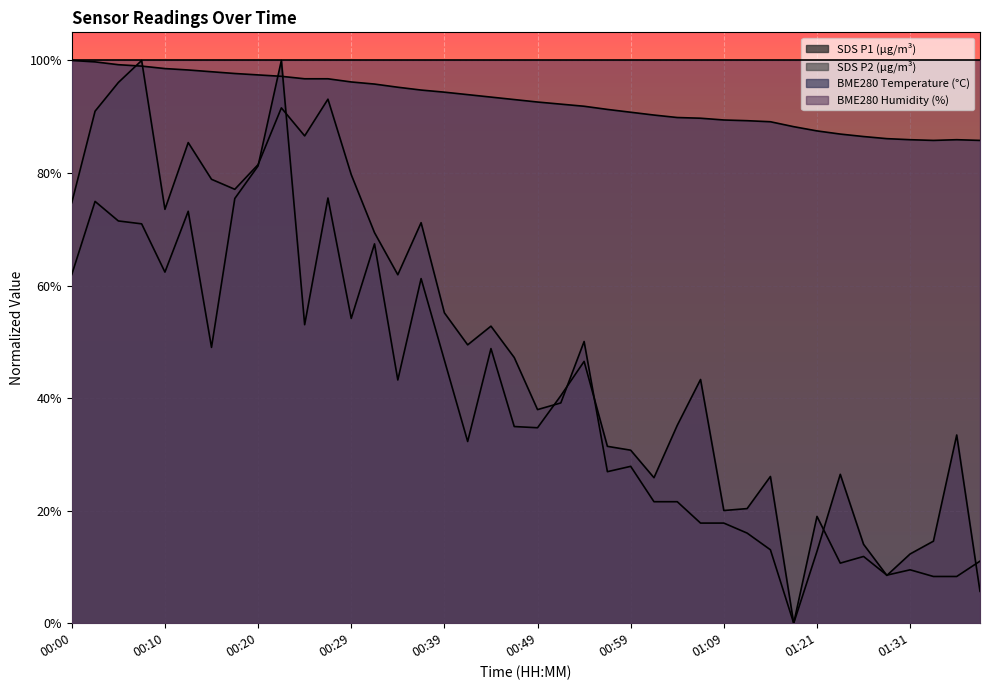

Does the chart display data point markers on the line(s)?

No